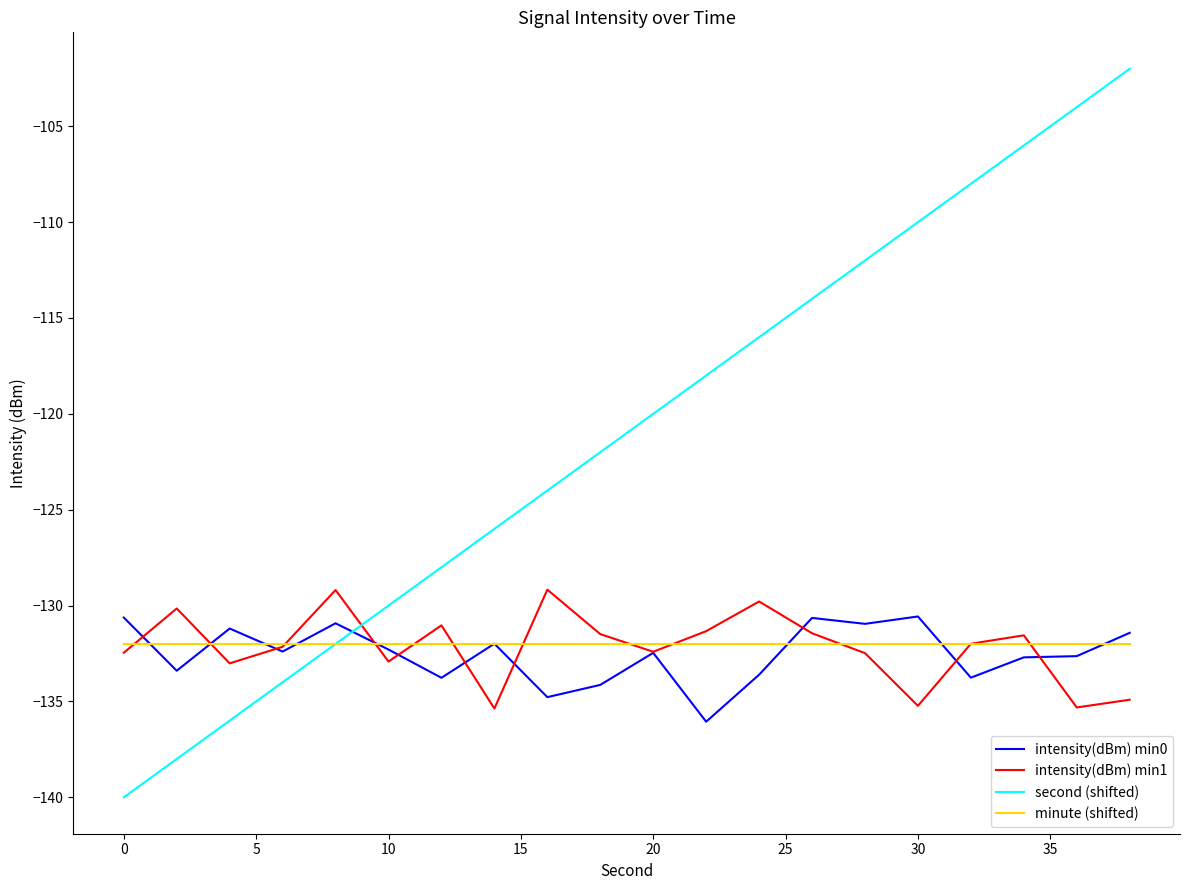

Which series has the largest total across all categories?

second (shifted)